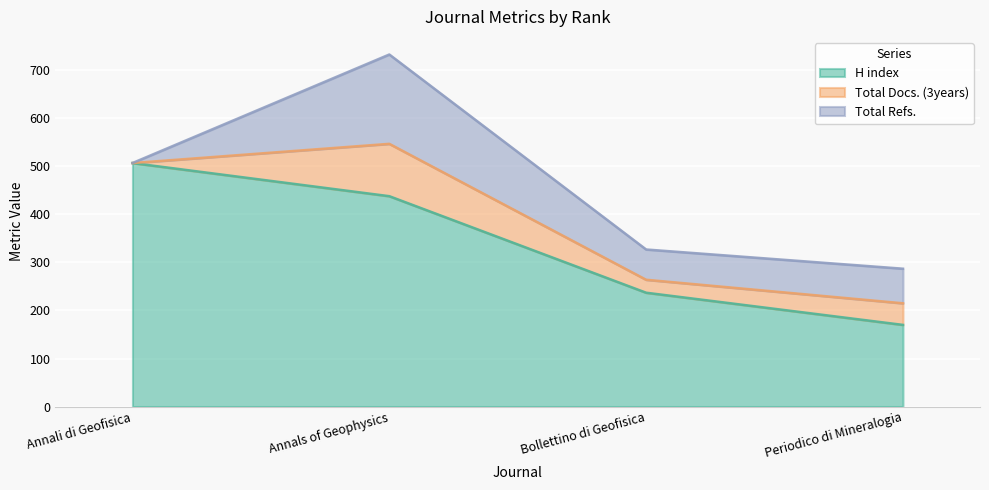

True or false: H index and Total Docs. (3years) intersect in this chart.

False